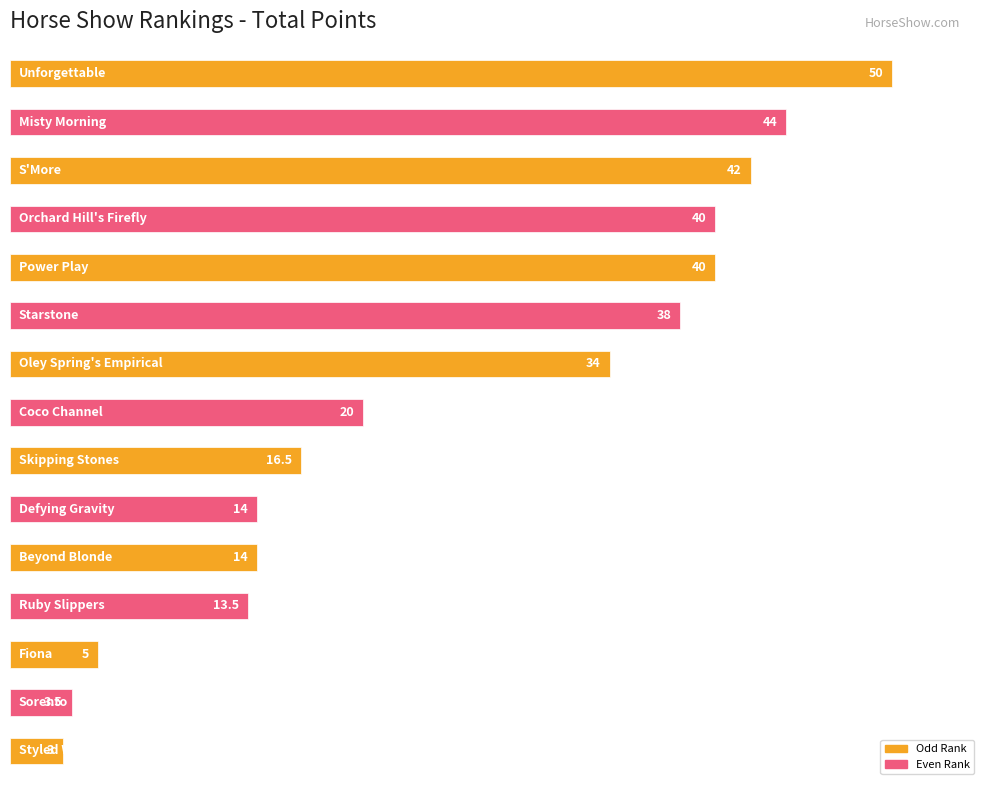

What is the smallest value displayed?

3.0